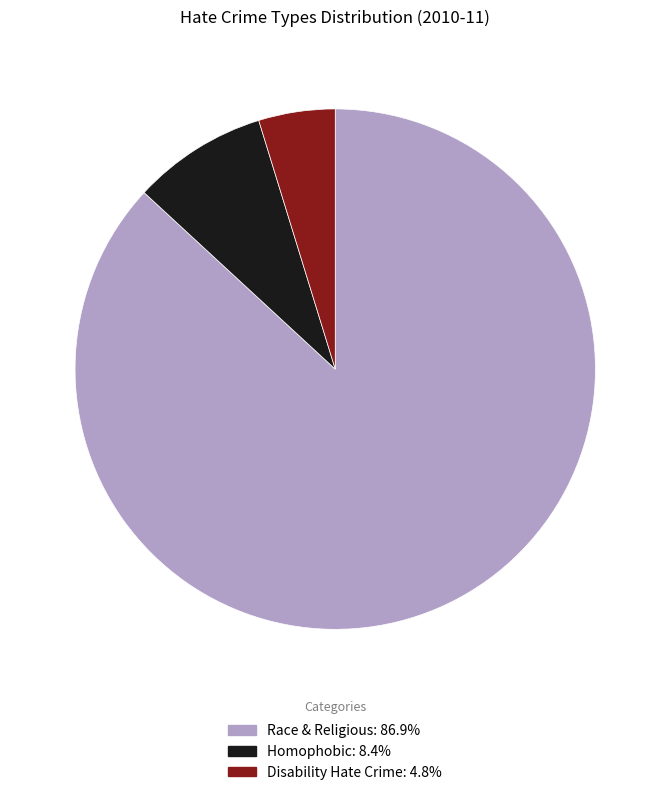

Rank the categories by value from highest to lowest.

Race & Religious, Homophobic, Disability Hate Crime